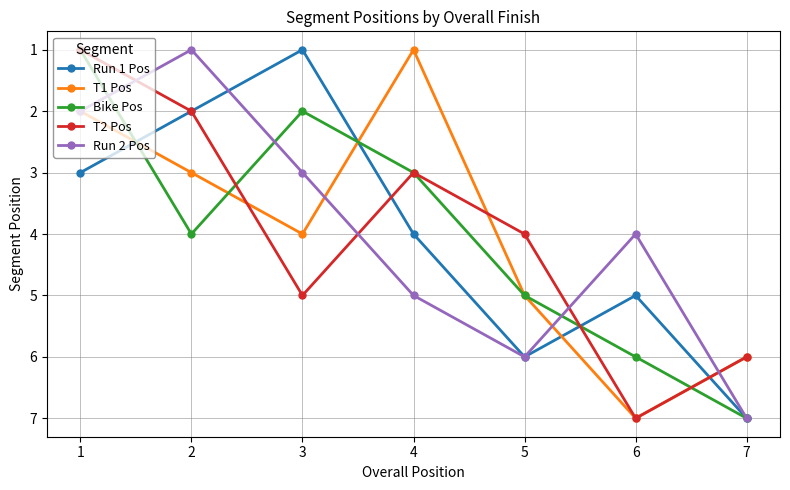

Reading left to right, list all the values displayed in this chart.

Run 1 Pos: 3	2	1	4	6	5	7
T1 Pos: 2	3	4	1	5	7	6
Bike Pos: 1	4	2	3	5	6	7
T2 Pos: 1	2	5	3	4	7	6
Run 2 Pos: 2	1	3	5	6	4	7